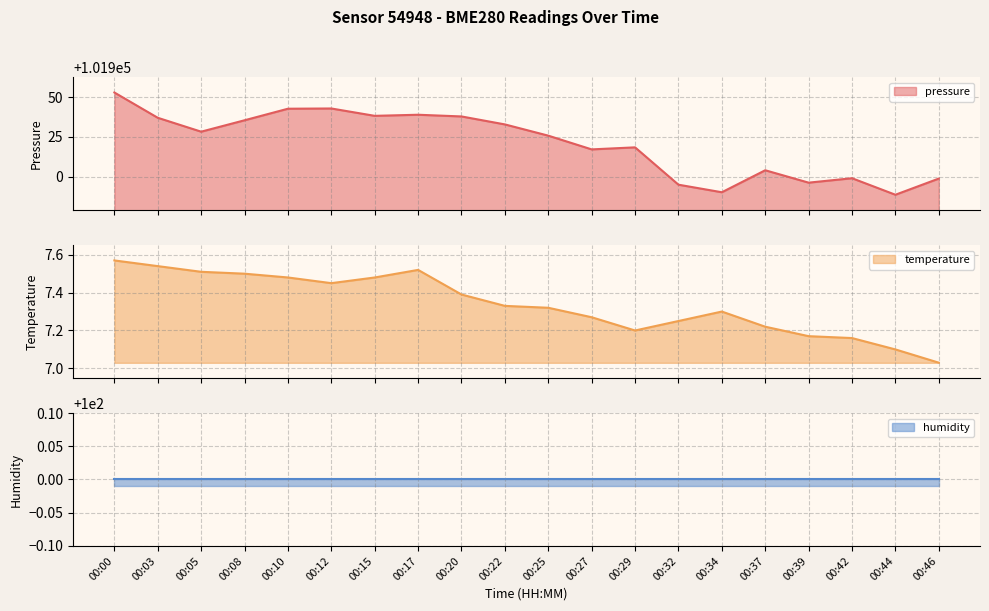

Is the value of pressure at 00:46 greater than the value of temperature at 00:22?

Yes